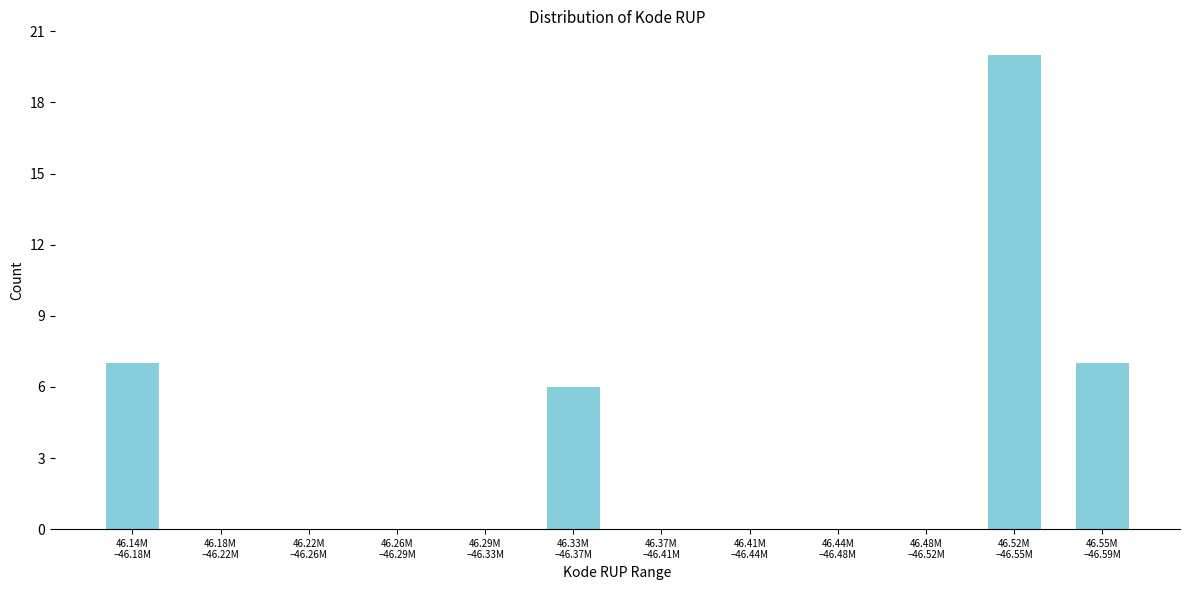

What is the sum of all values?

40